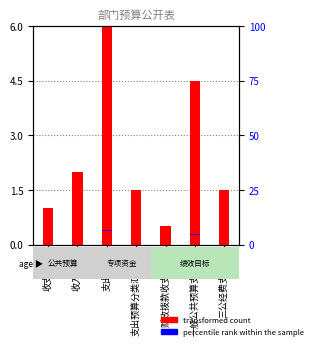

Where is transformed count nearest to the value 3?

收入总表